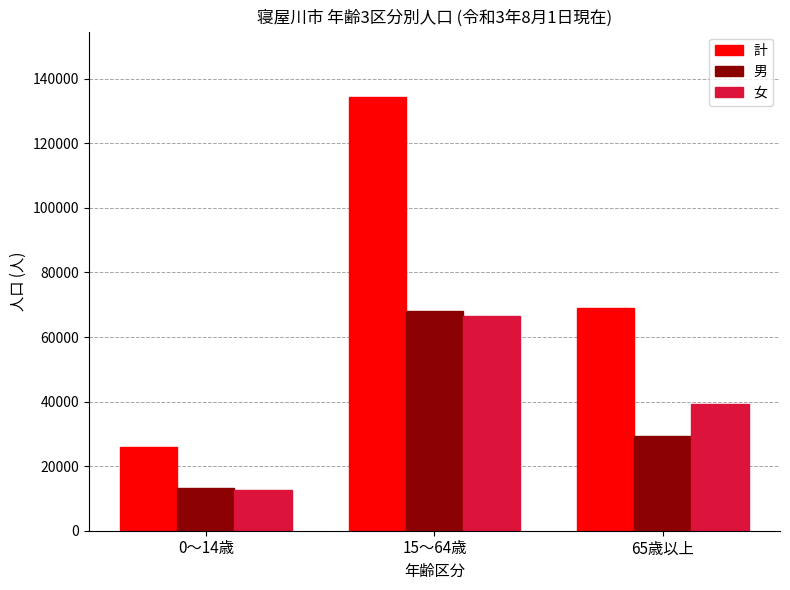

At which label does 男 reach its minimum?

0〜14歳